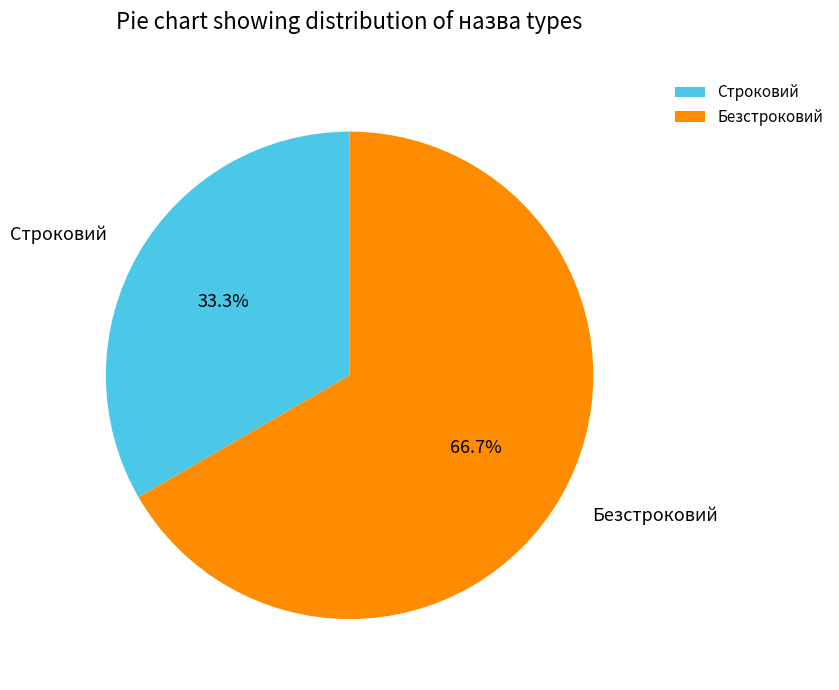

Which slice represents more than half of the pie?

Безстроковий